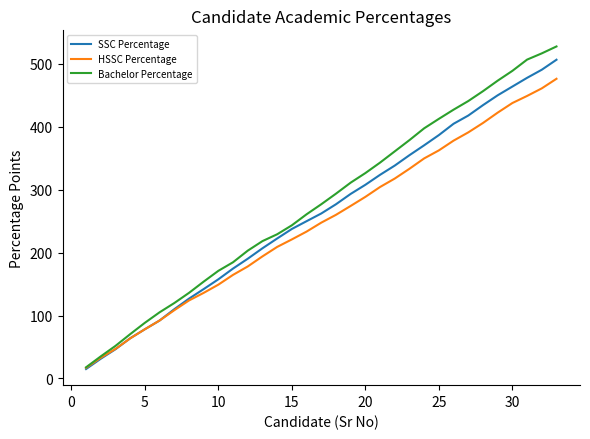

Which series has the widest spread of values?

Bachelor Percentage